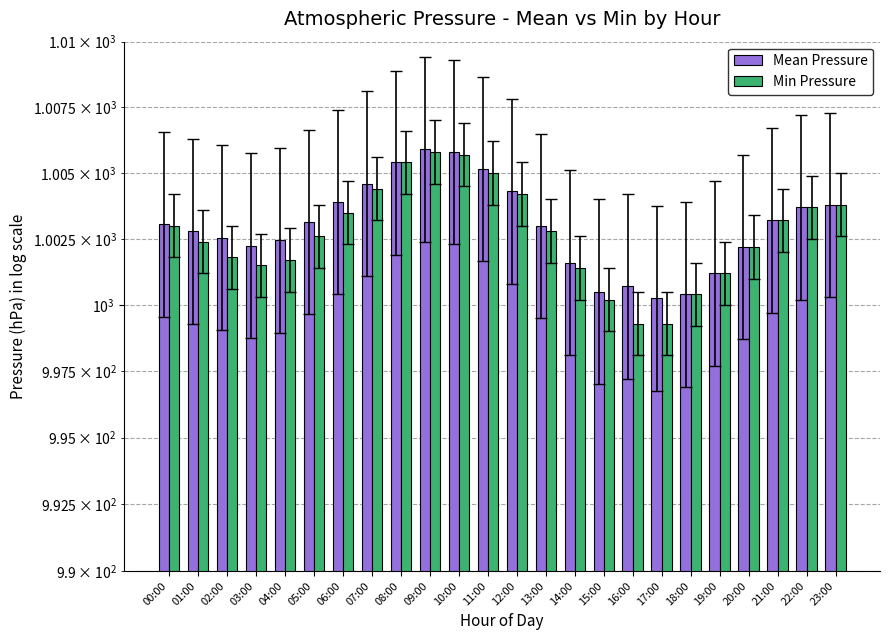

Reading right to left, extract all data points from this chart.

Mean Pressure: 1003.8	1003.7	1003.2	1002.2	1001.2	1000.4	1000.2	1000.7	1000.5	1001.6	1003.0	1004.3	1005.1	1005.8	1005.9	1005.4	1004.6	1003.9	1003.1	1002.5	1002.2	1002.5	1002.8	1003.0
Min Pressure: 1003.8	1003.7	1003.2	1002.2	1001.2	1000.4	999.3	999.3	1000.2	1001.4	1002.8	1004.2	1005.0	1005.7	1005.8	1005.4	1004.4	1003.5	1002.6	1001.7	1001.5	1001.8	1002.4	1003.0